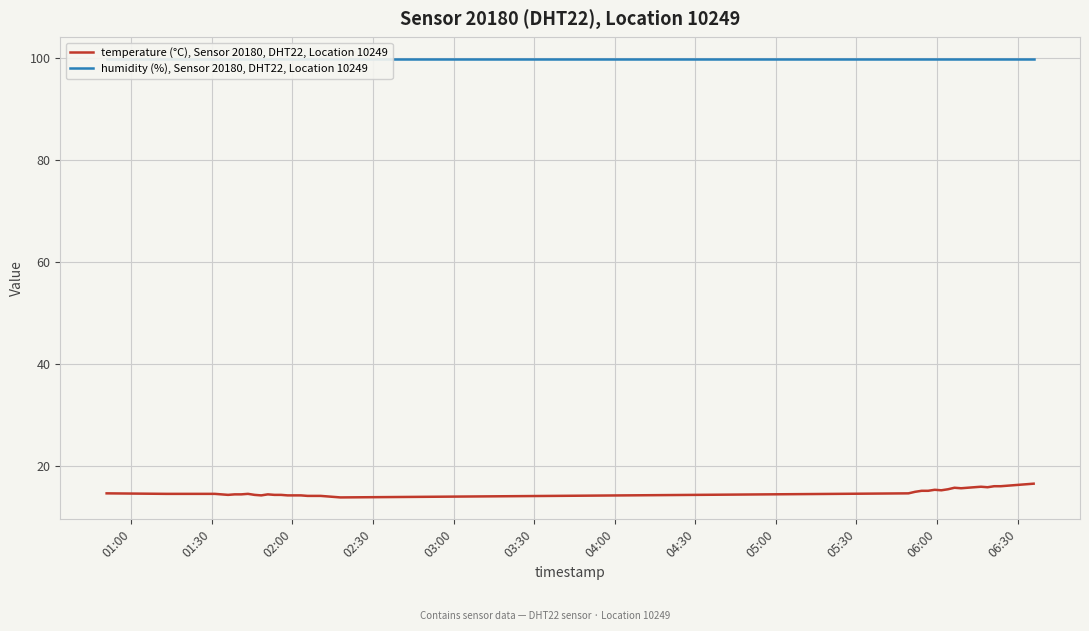

True or false: humidity (%), Sensor 20180, DHT22, Location 10249 has more than 2 points higher than both neighbors.

False